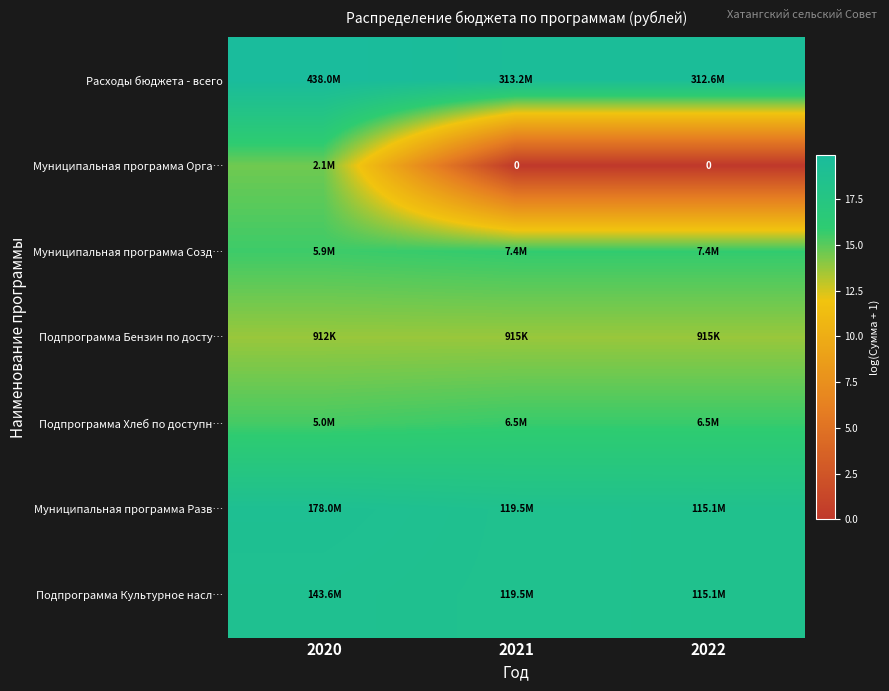

The Подпрограмма Культурное насл… series shows 28.4 at 2022. True or false?

False